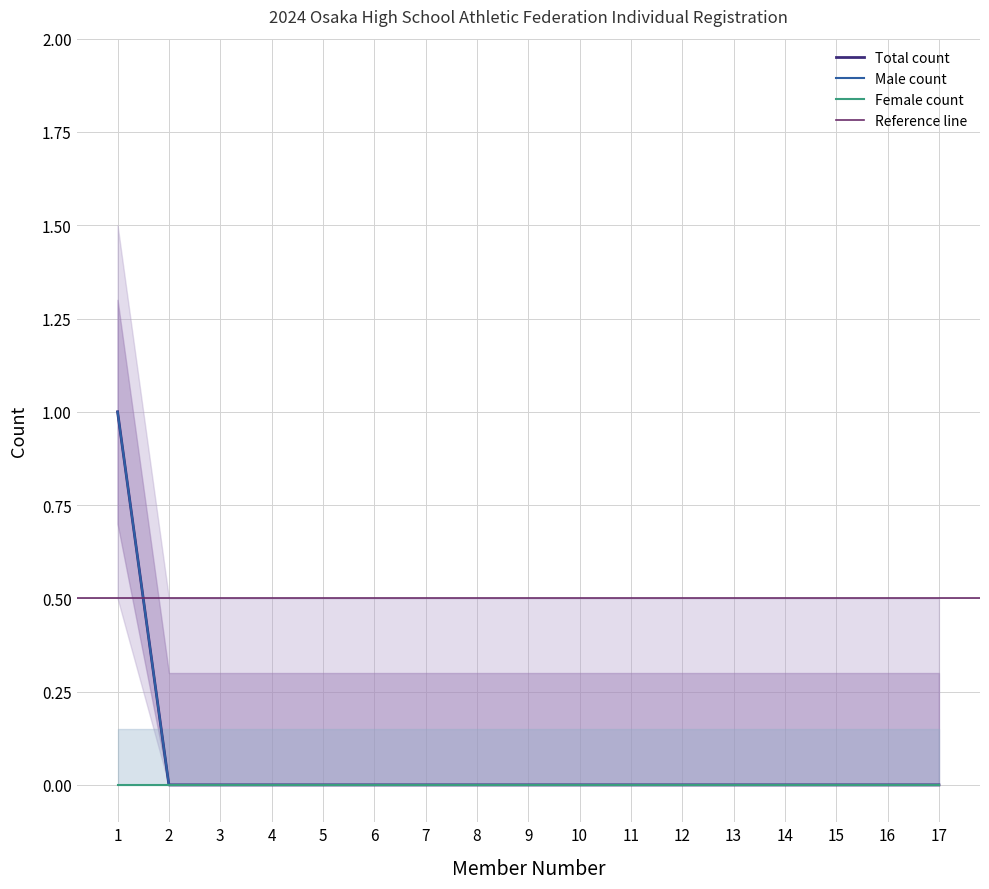

Between 16 and 14, which is larger?

16